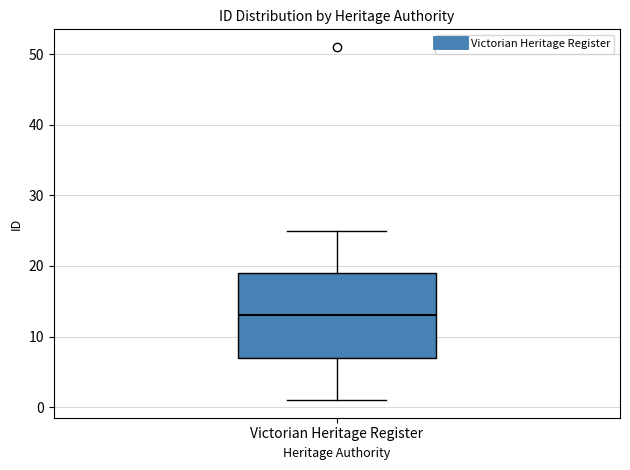

Read this box plot against the y-axis: the position of the median line, the range covered by the box, and the ends of both whiskers. The values are not printed on the chart, so give them approximately, as read against the axis.

median 13, box 7 to 19, whiskers 1 to 25